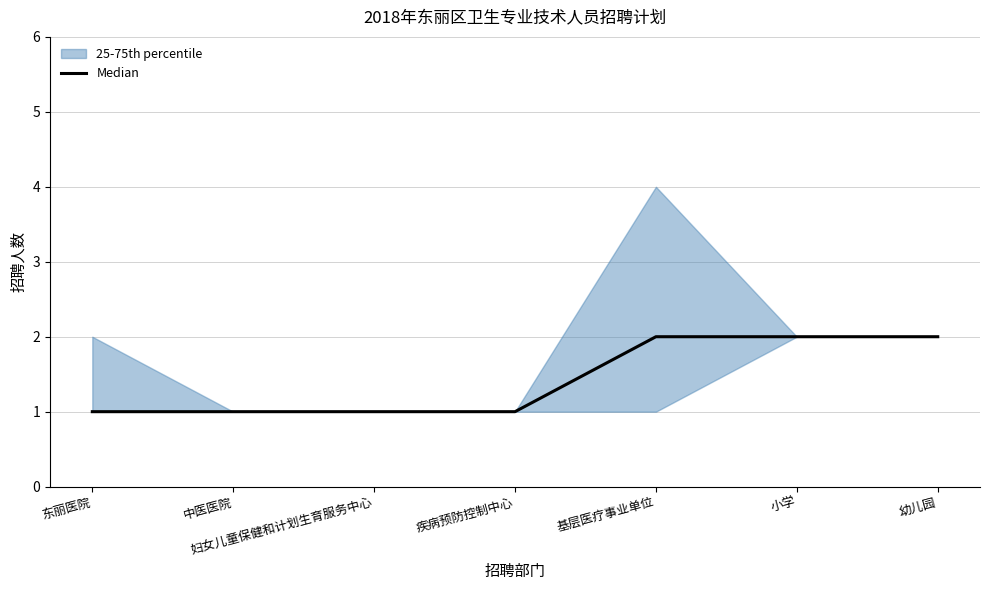

What is the label of the 4th point from the right?

疾病预防控制中心